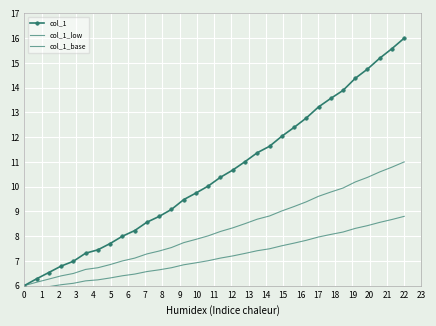

How many data points in col_1_low are above 8?

17